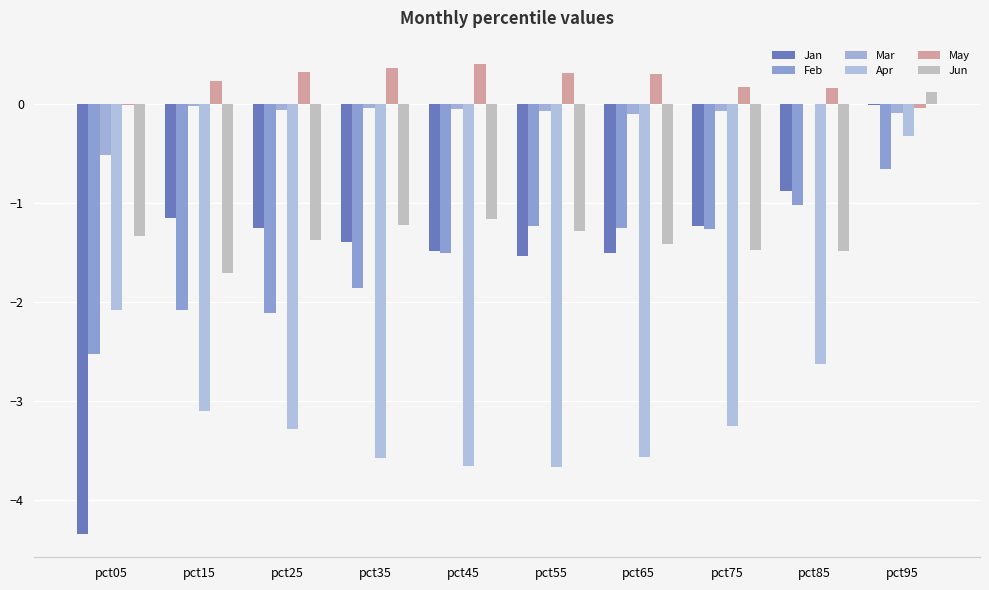

How many groups of bars are there?

10